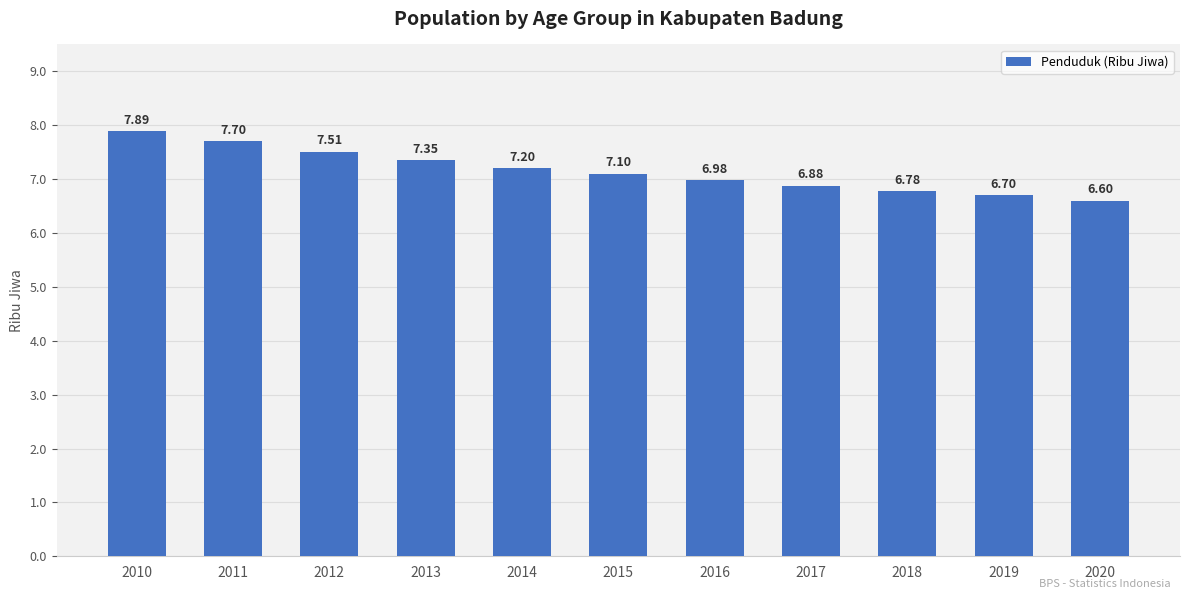

Does the chart contain stacked bars?

No